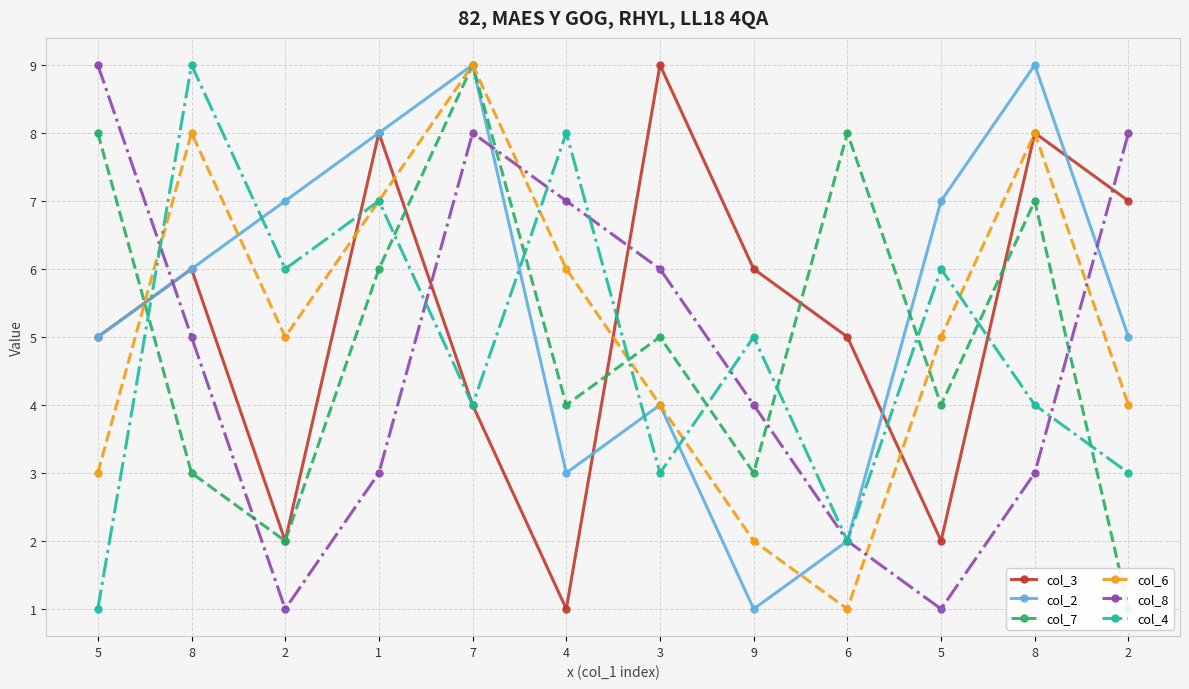

What is the difference between the highest and lowest values at 7?

5